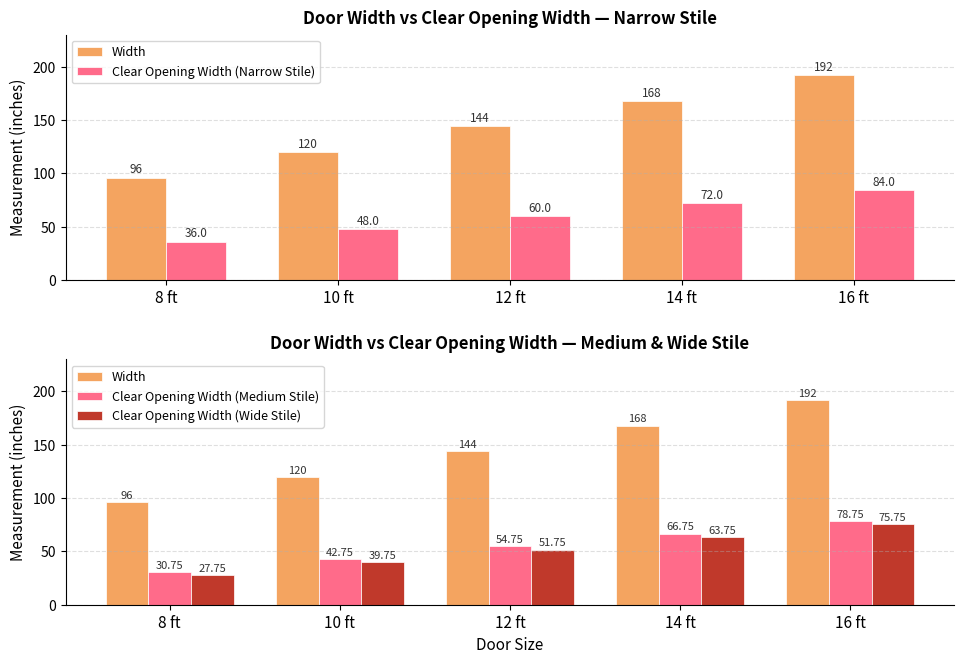

Which category has the lowest value in the Clear Opening Width (Medium Stile) series?

8 ft